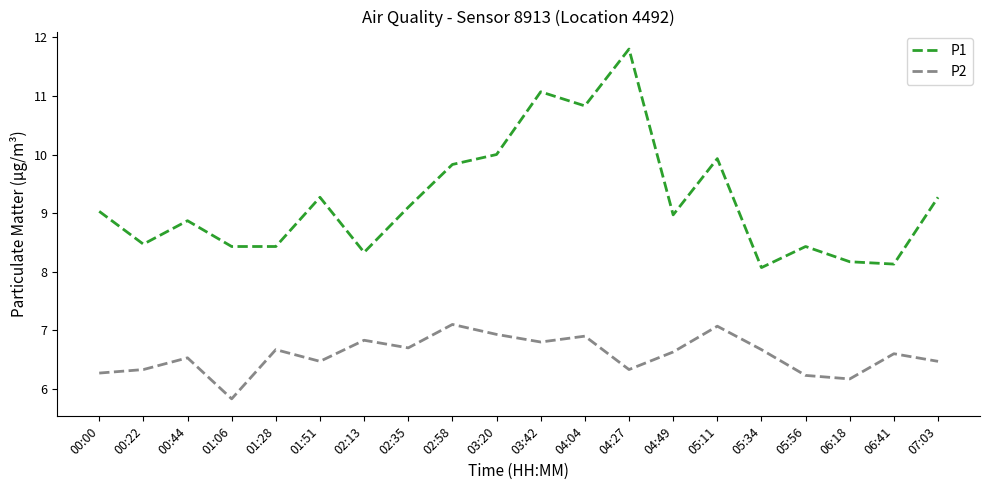

Rank the series by their maximum value, from highest to lowest.

P1, P2